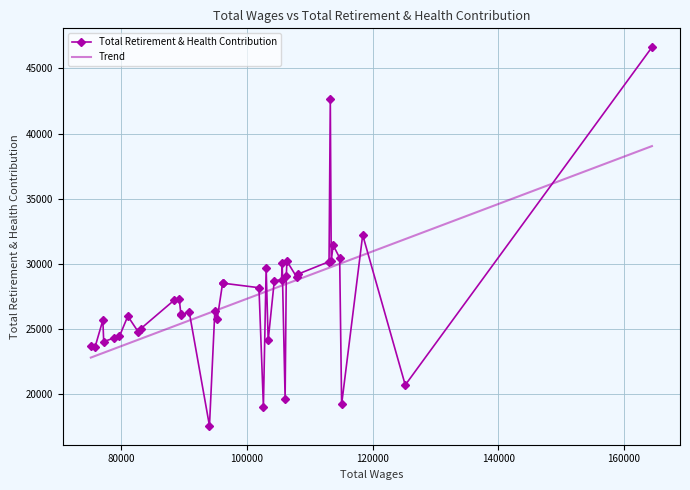

What is the difference between the maximum and minimum values?

29032